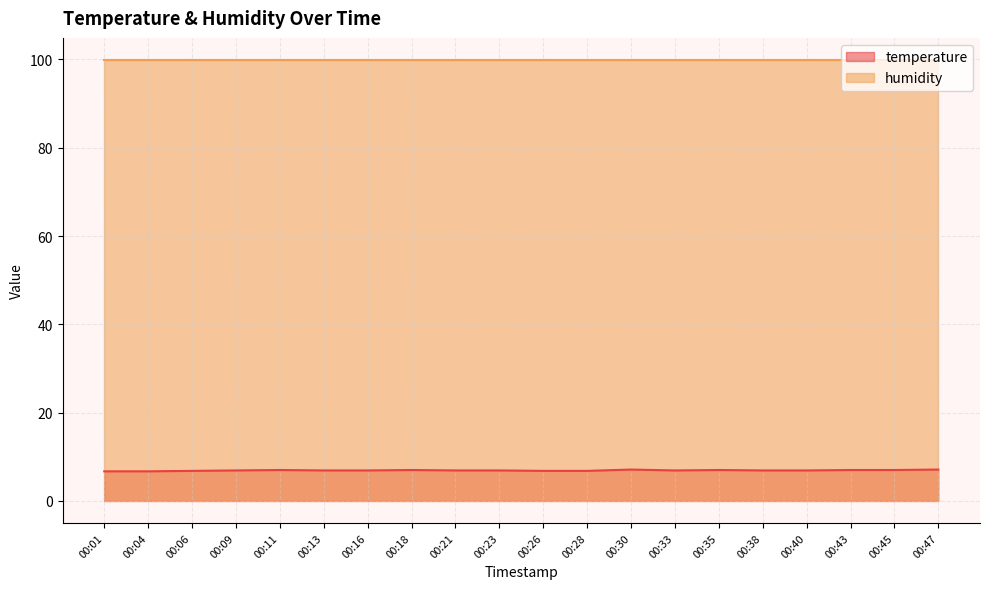

The chart shows a value of 3.2 at 00:23. True or false?

False